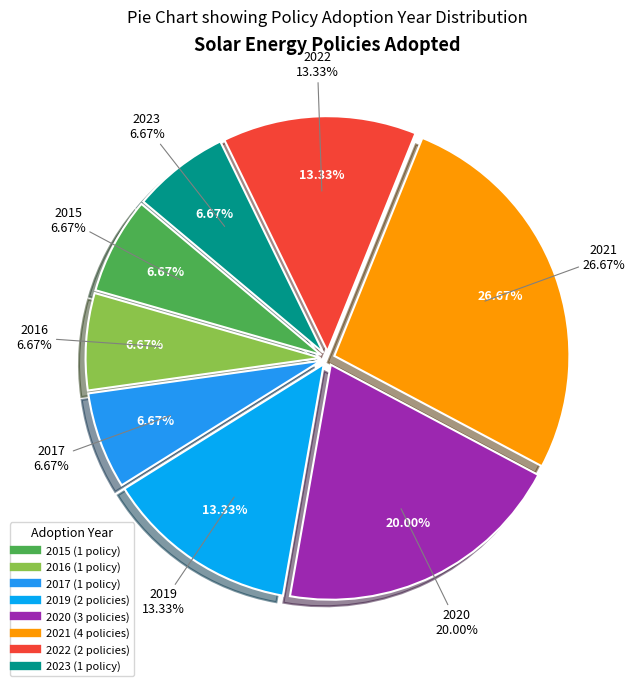

Is there any slice that represents more than half of the pie?

No